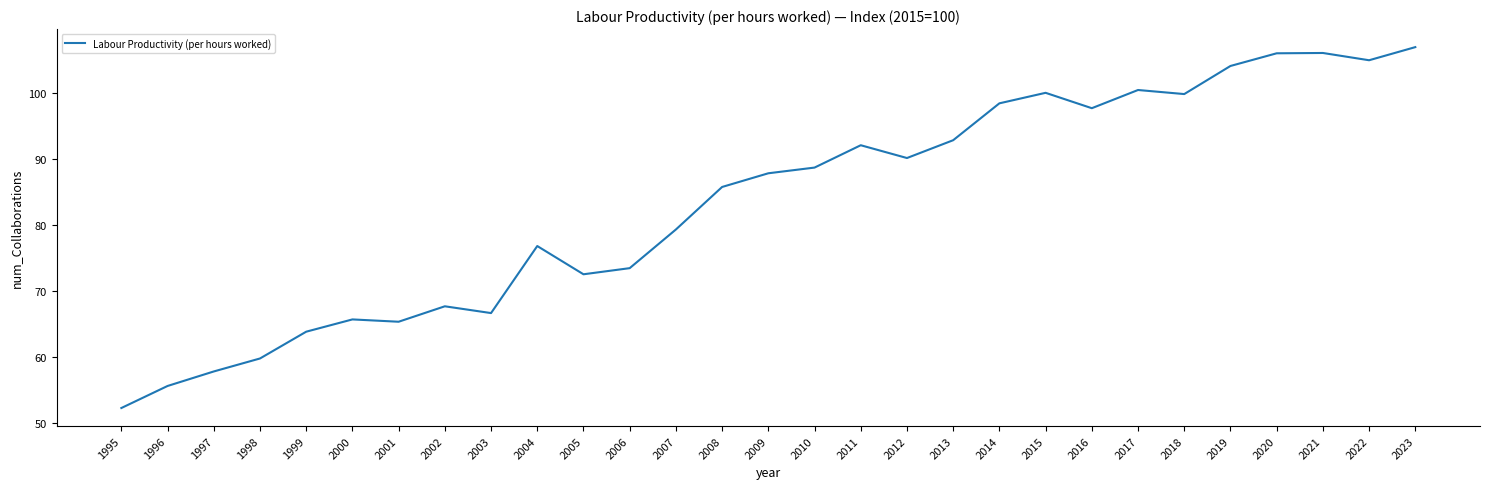

Is it true that the value at 2004 is 76.8?

True